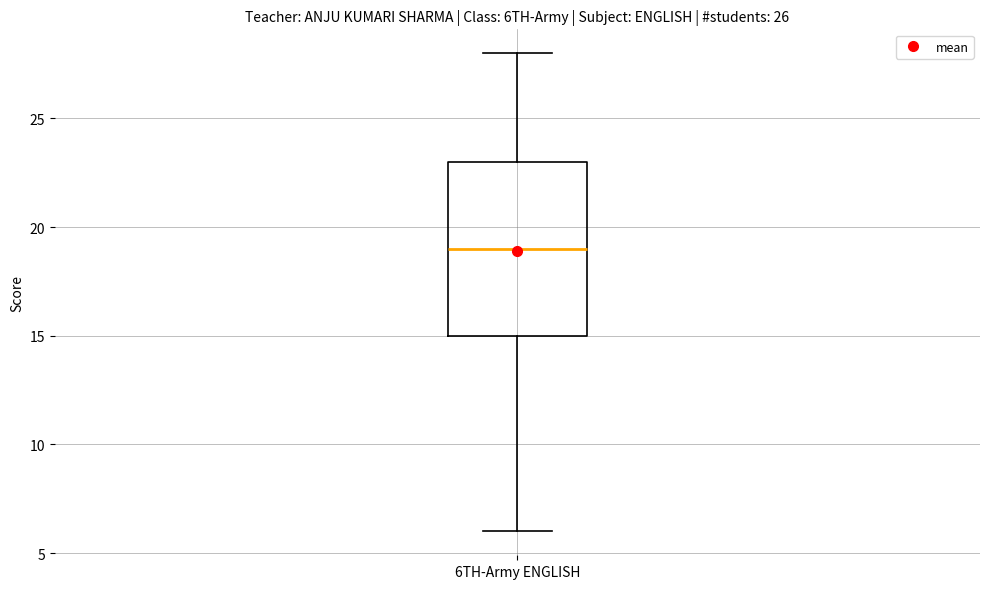

Read this box plot against the y-axis: the position of the median line, the range covered by the box, and the ends of both whiskers. The values are not printed on the chart, so give them approximately, as read against the axis.

median 19, box 15 to 23, whiskers 6 to 28